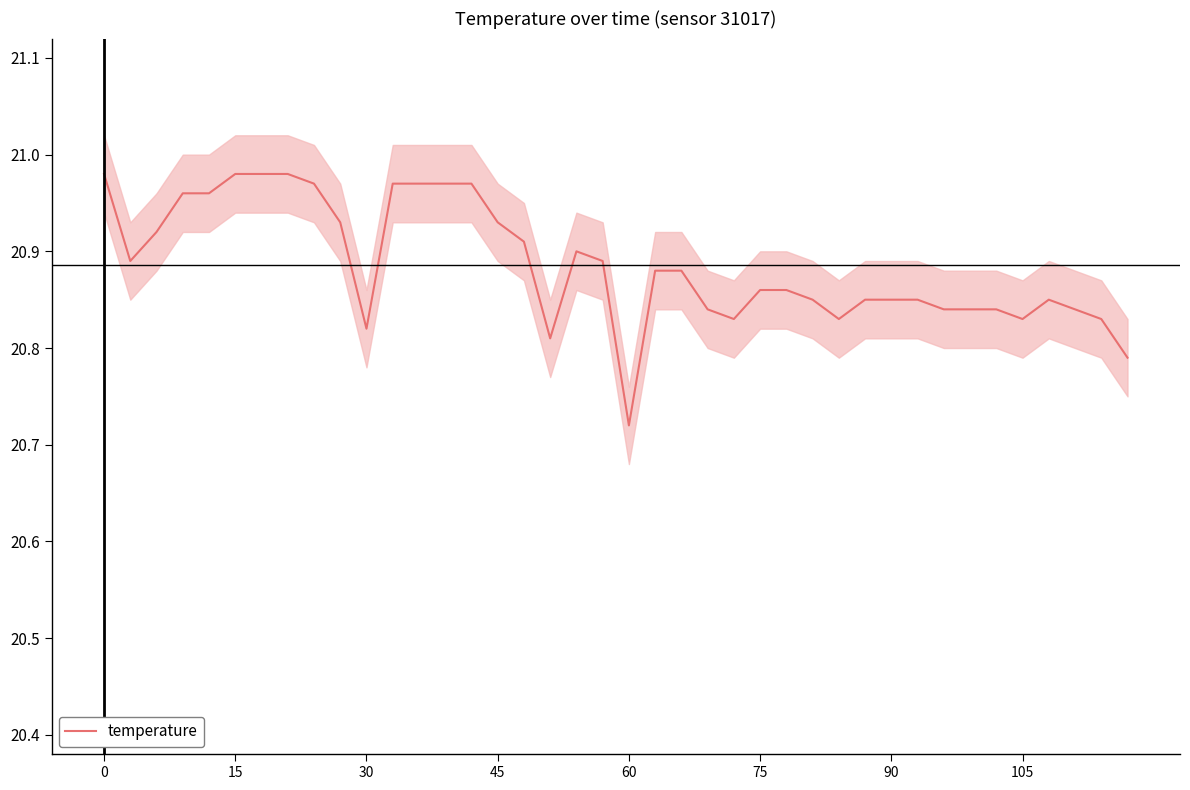

What is the maximum value shown in the chart?

21.0